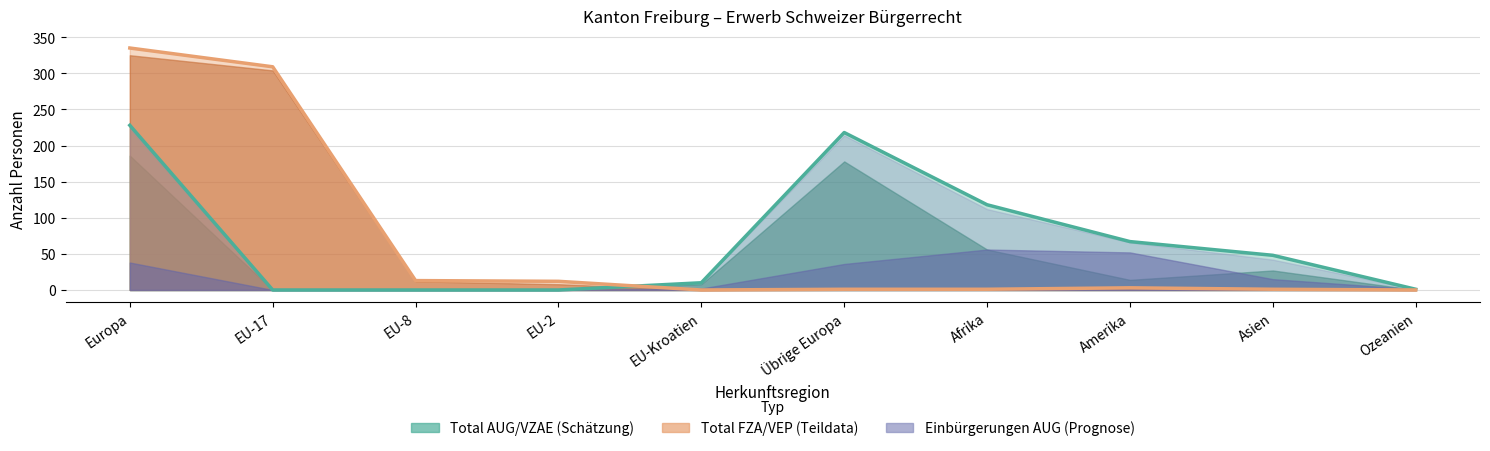

At which category does the chart reach its peak across all series?

Europa